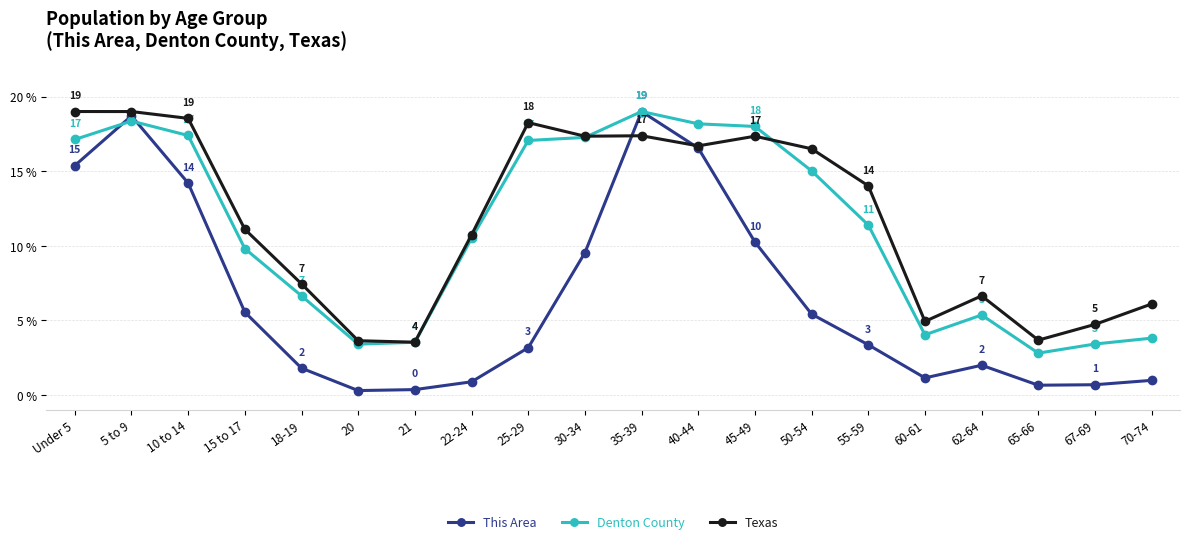

Count the number of categories in the chart.

20